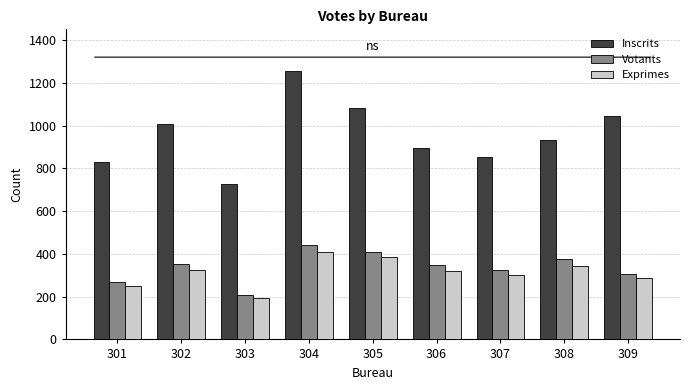

What is the highest value of the Votants series?

441